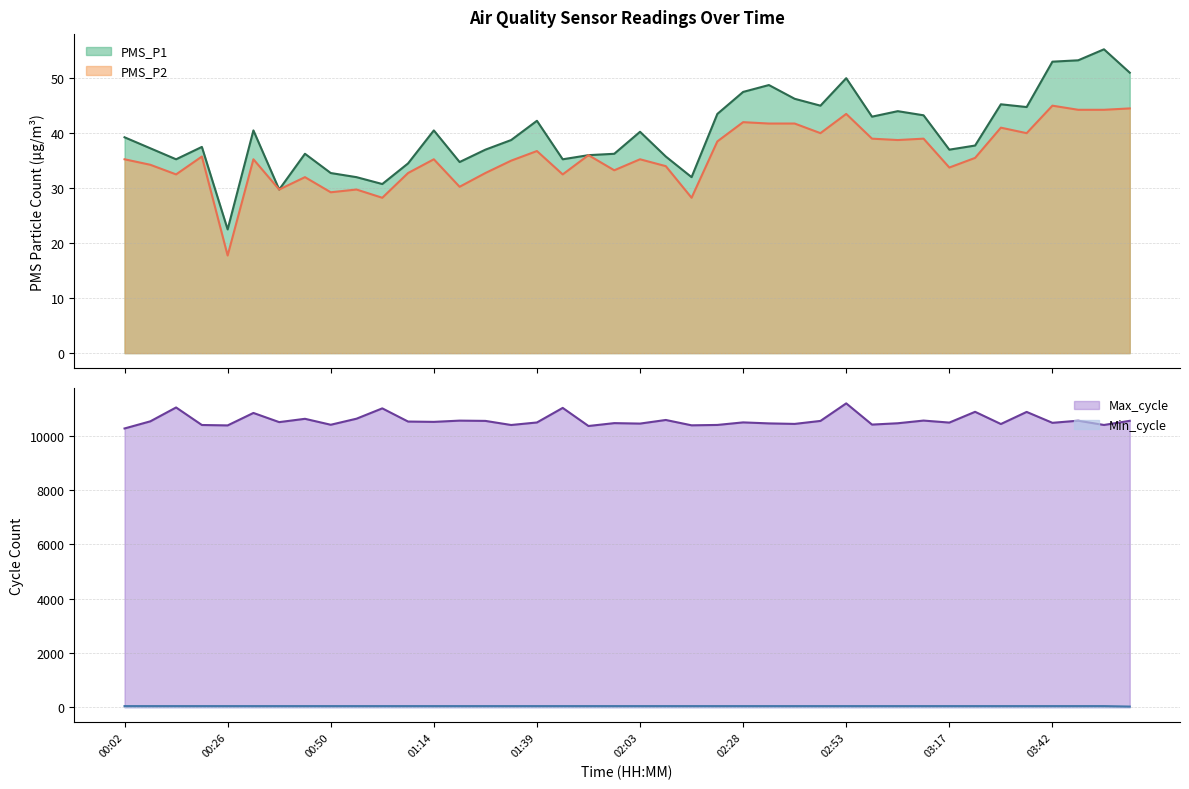

Which series has the largest total across all categories?

Max_cycle